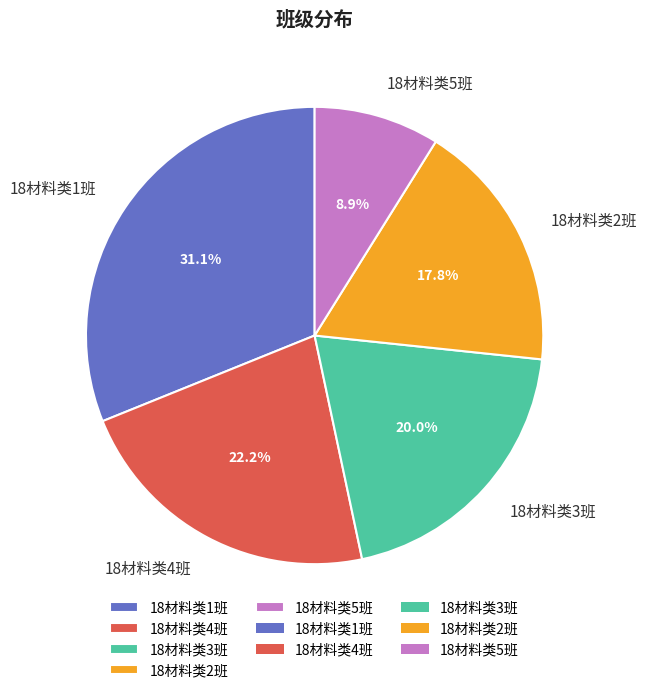

Rank the categories by value from lowest to highest.

18材料类5班, 18材料类2班, 18材料类3班, 18材料类4班, 18材料类1班